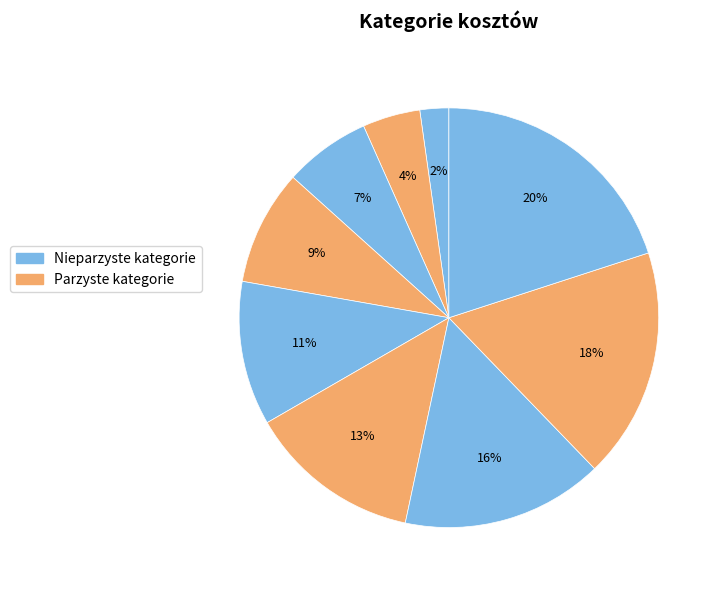

How many segments does this pie chart have?

9